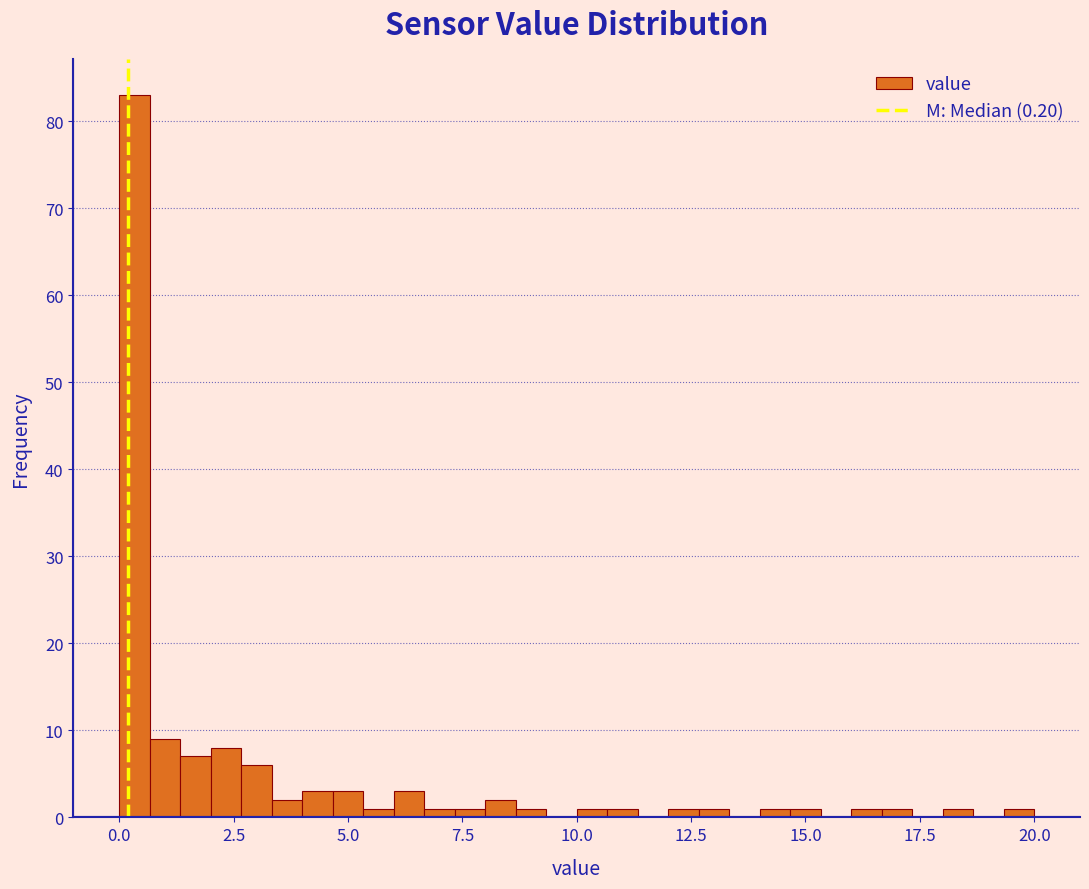

Read against the x-axis, roughly where is the centre of the tallest bar?

0.5